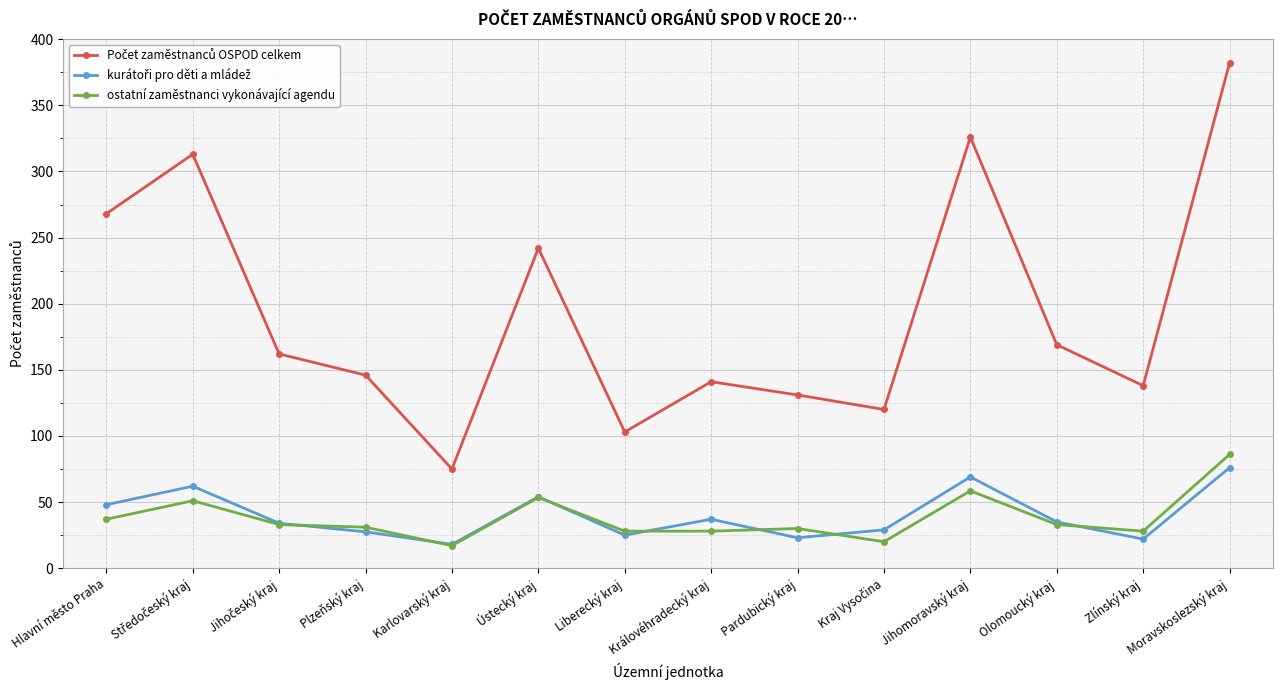

Which category has the highest value in the ostatní zaměstnanci vykonávající agendu series?

Moravskoslezský kraj